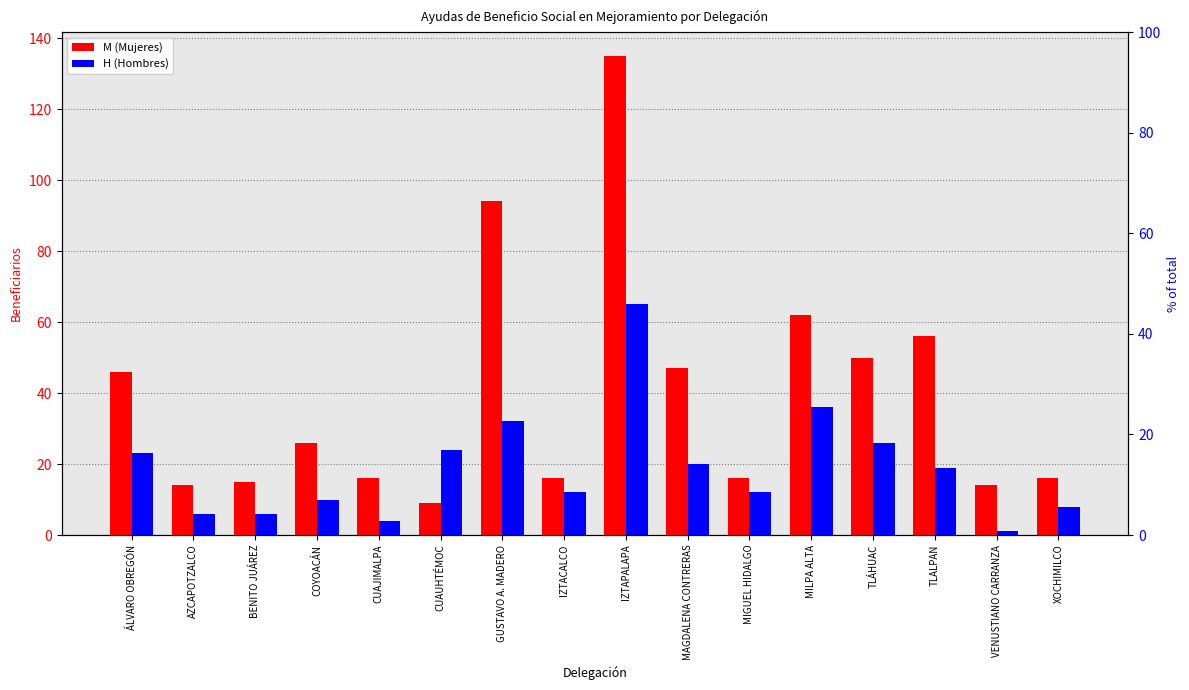

How many bars are there in each group?

2